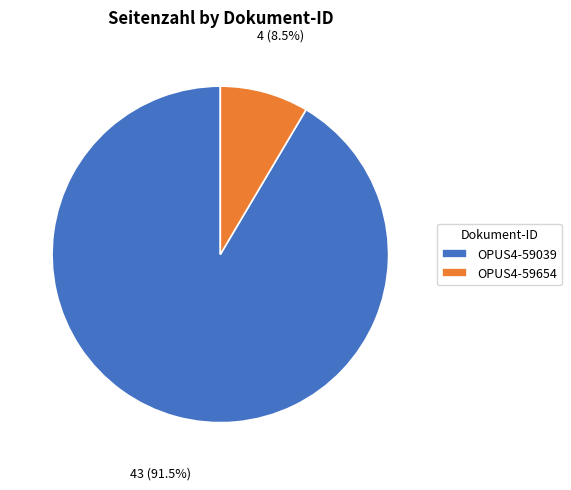

Is OPUS4-59654 the majority of the pie?

No